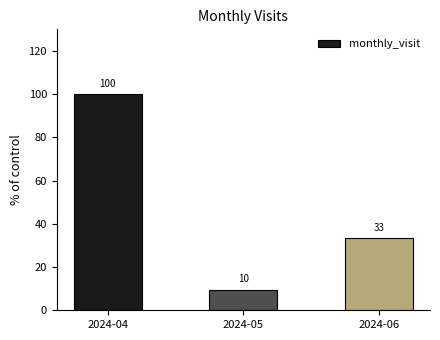

Are the bars horizontal?

No